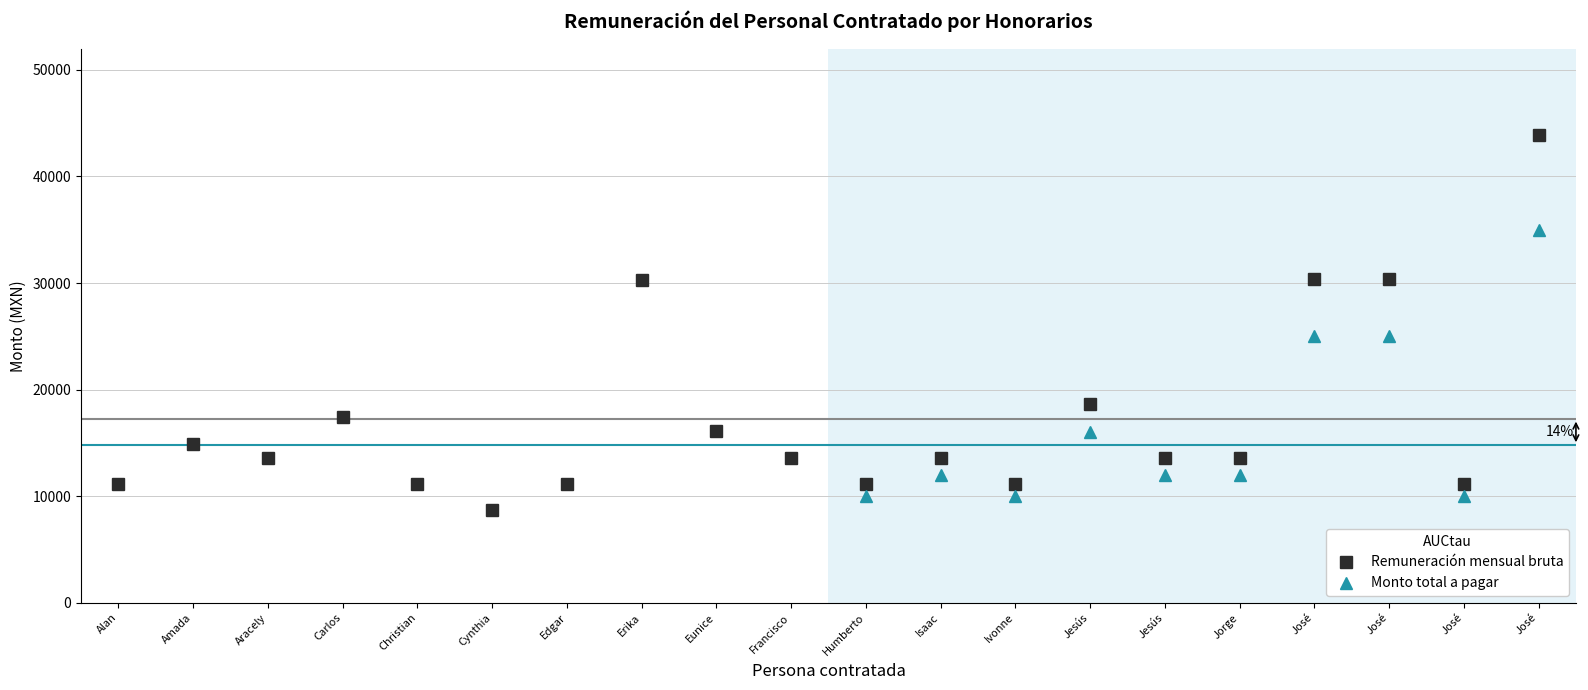

What is the difference between the second highest and minimum values?

21639.2